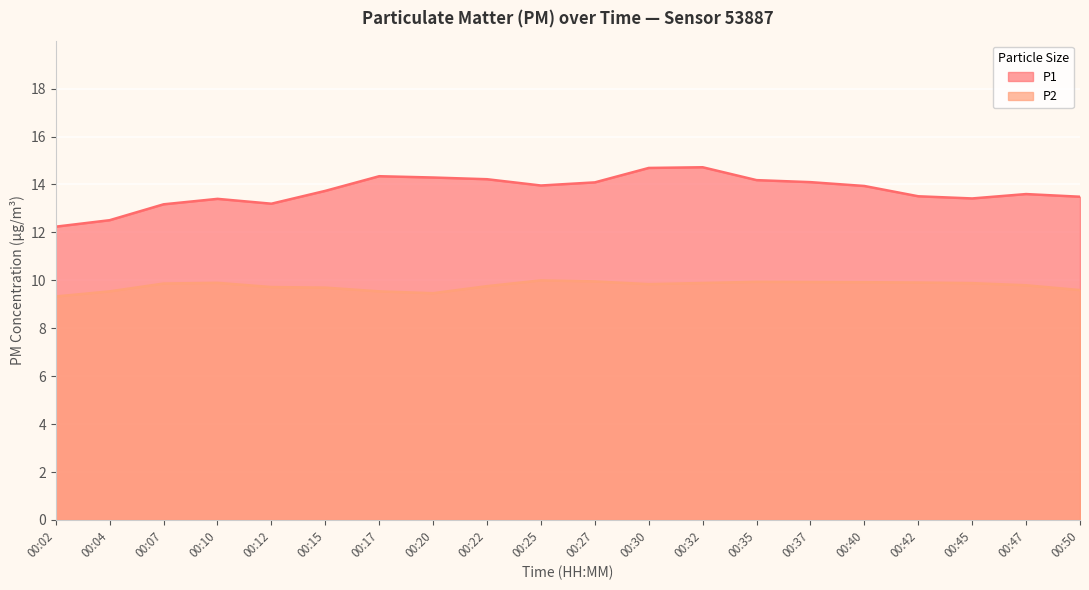

At which category is the sum across all series the highest?

00:32